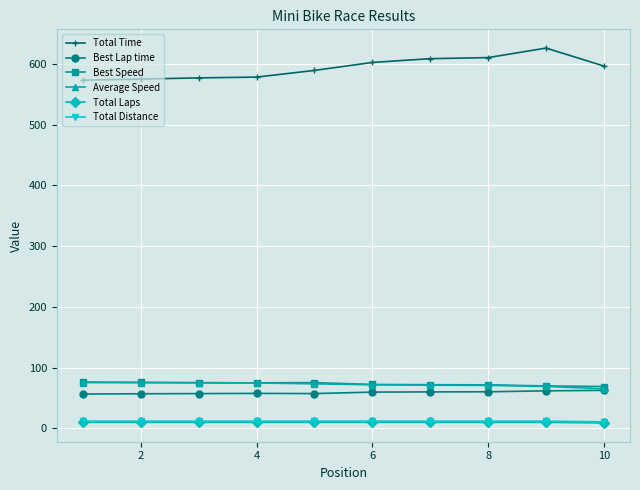

How many values in the Total Distance series are below 12?

1